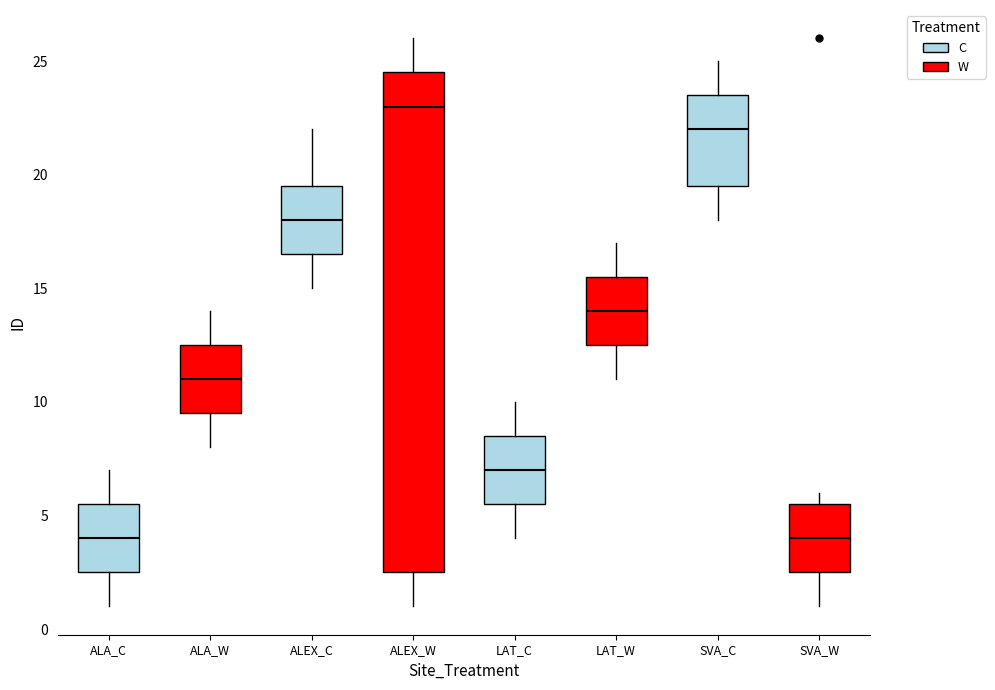

Where does the median line of the box for ALA_W sit on the y-axis? The values are not printed on the chart, so give them approximately, as read against the axis.

11.0